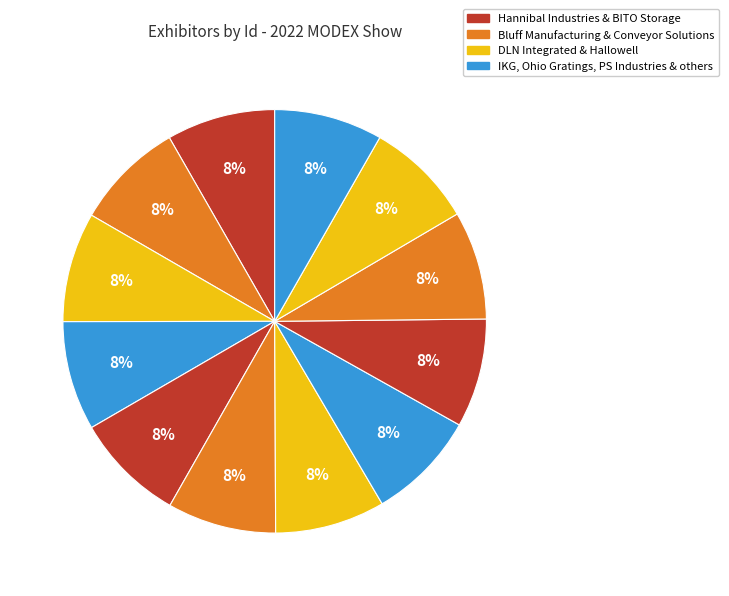

How many segments does this pie chart have?

12